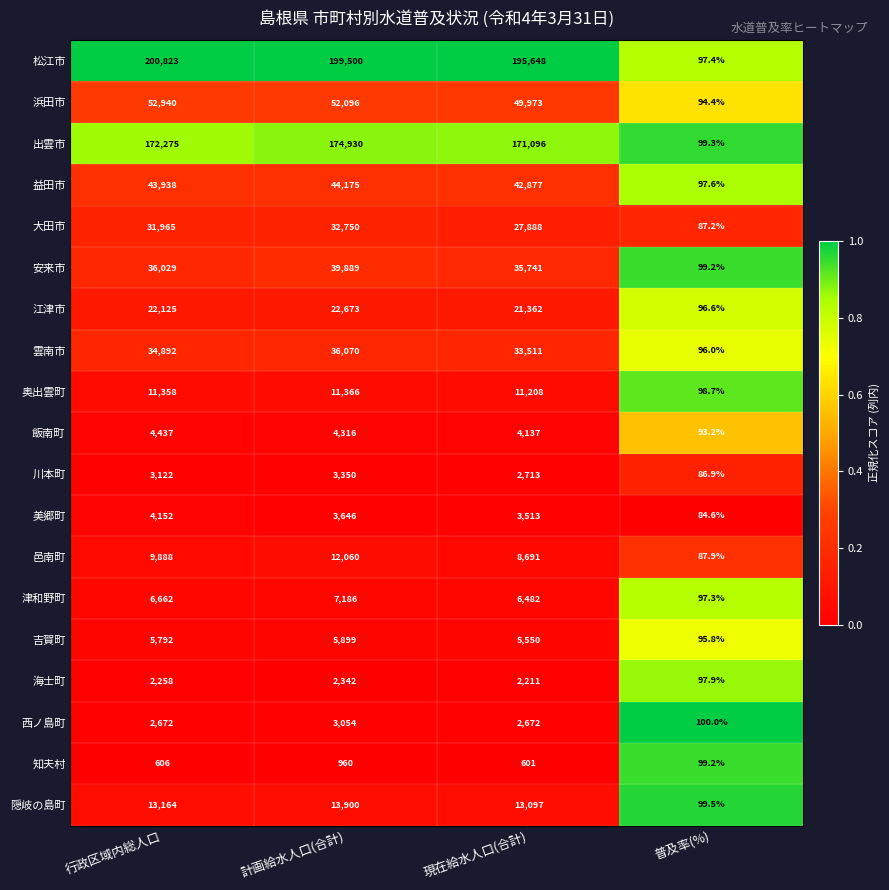

List the series in order of their peak value, highest first.

松江市, 出雲市, 浜田市, 益田市, 安来市, 雲南市, 大田市, 江津市, 隠岐の島町, 邑南町, 奥出雲町, 津和野町, 吉賀町, 飯南町, 美郷町, 川本町, 西ノ島町, 海士町, 知夫村